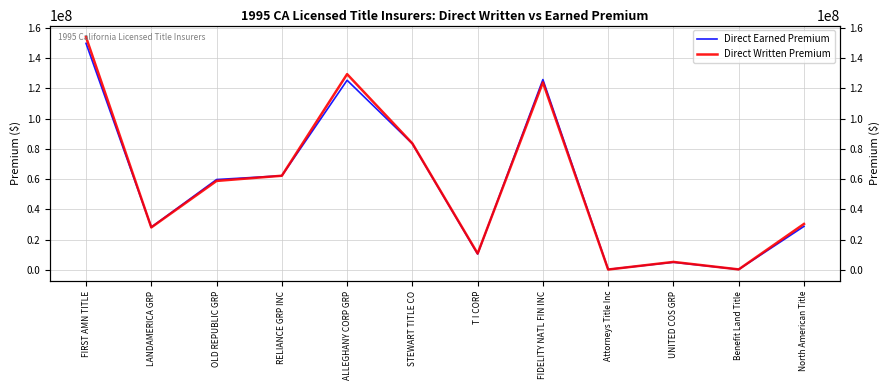

Is this an area chart (filled region under the line)?

No